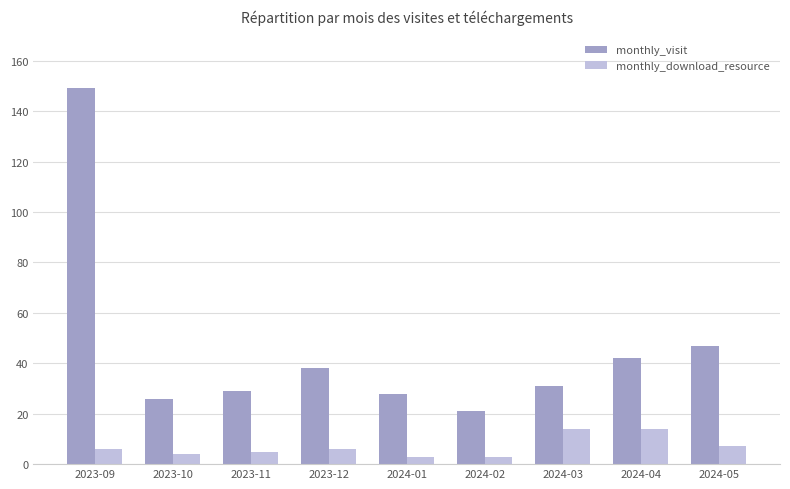

Reading left to right, transcribe all the data shown in this chart.

monthly_visit: 2023-09=149	2023-10=26	2023-11=29	2023-12=38	2024-01=28	2024-02=21	2024-03=31	2024-04=42	2024-05=47
monthly_download_resource: 2023-09=6	2023-10=4	2023-11=5	2023-12=6	2024-01=3	2024-02=3	2024-03=14	2024-04=14	2024-05=7